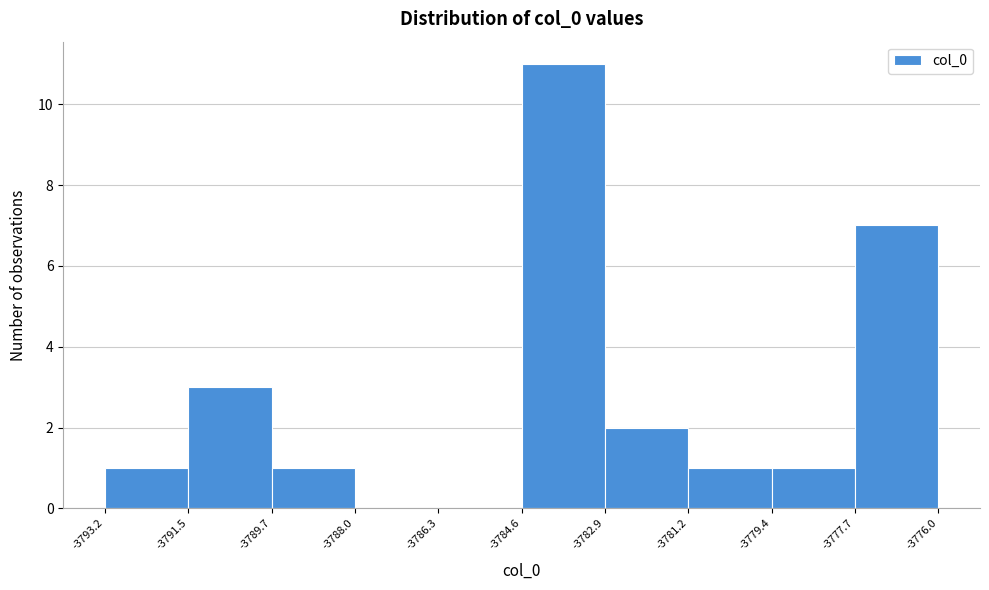

How tall is the bar that spans -3789.7 to -3788.0 on the x-axis? The values are not printed on the chart, so give them approximately, as read against the axis.

1